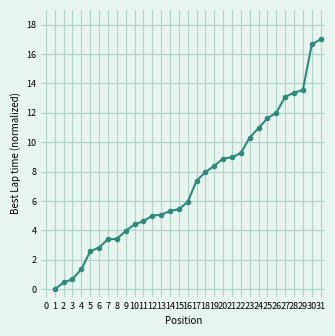

Which has a higher value, 9 or 7?

9